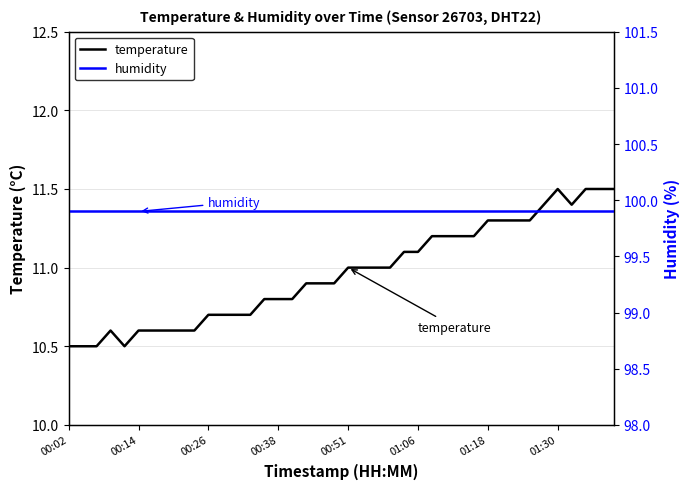

True or false: humidity and temperature cross at least once.

False